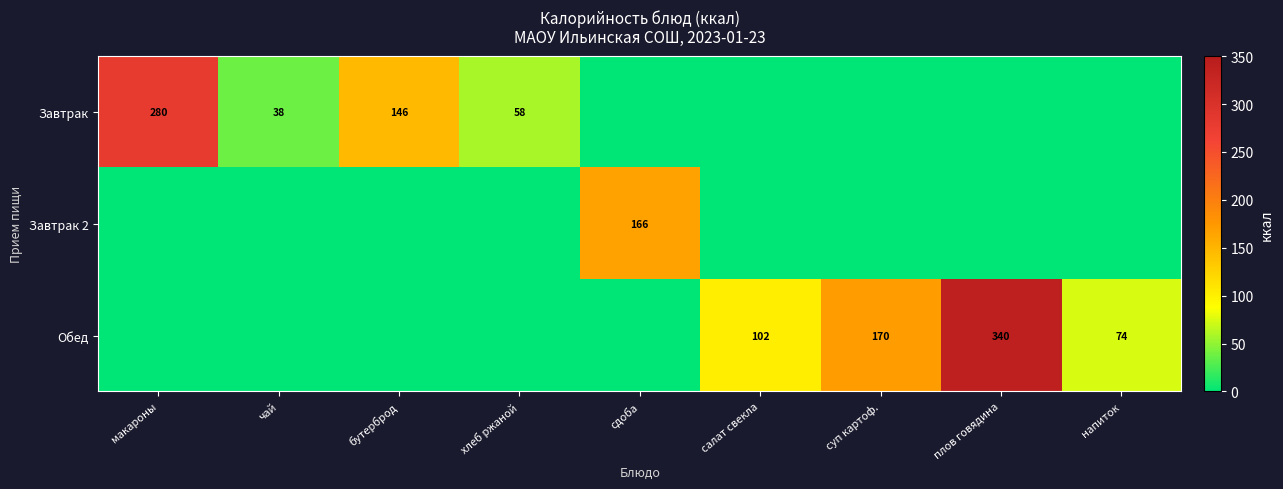

At which category is the sum across all series the highest?

плов говядина